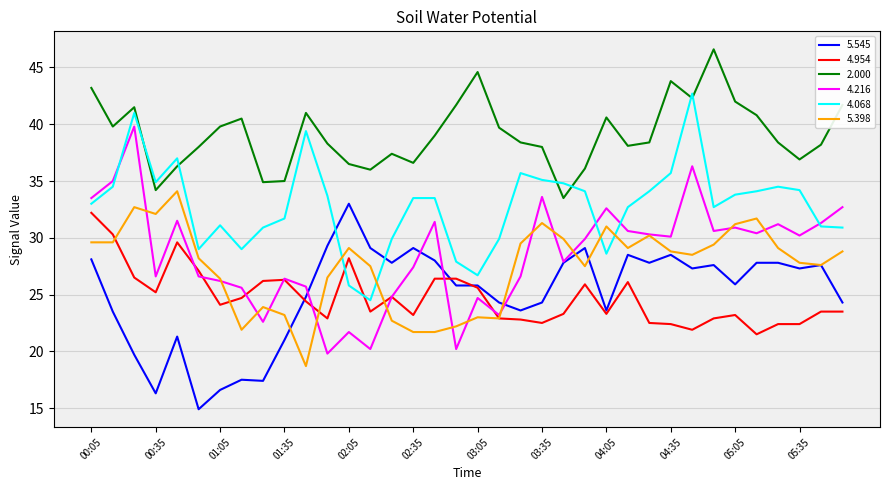

Which series has the largest total across all categories?

2.000